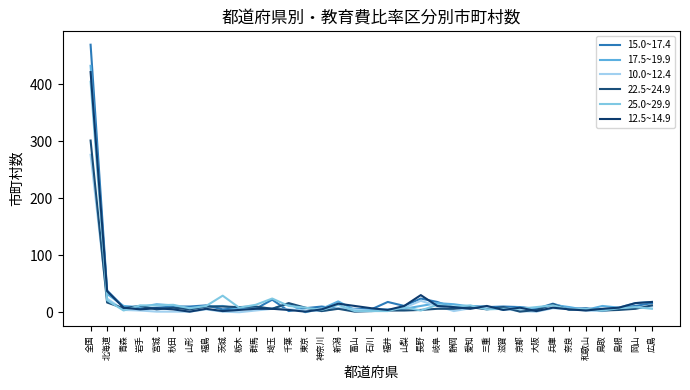

Which series has the widest spread of values?

15.0~17.4